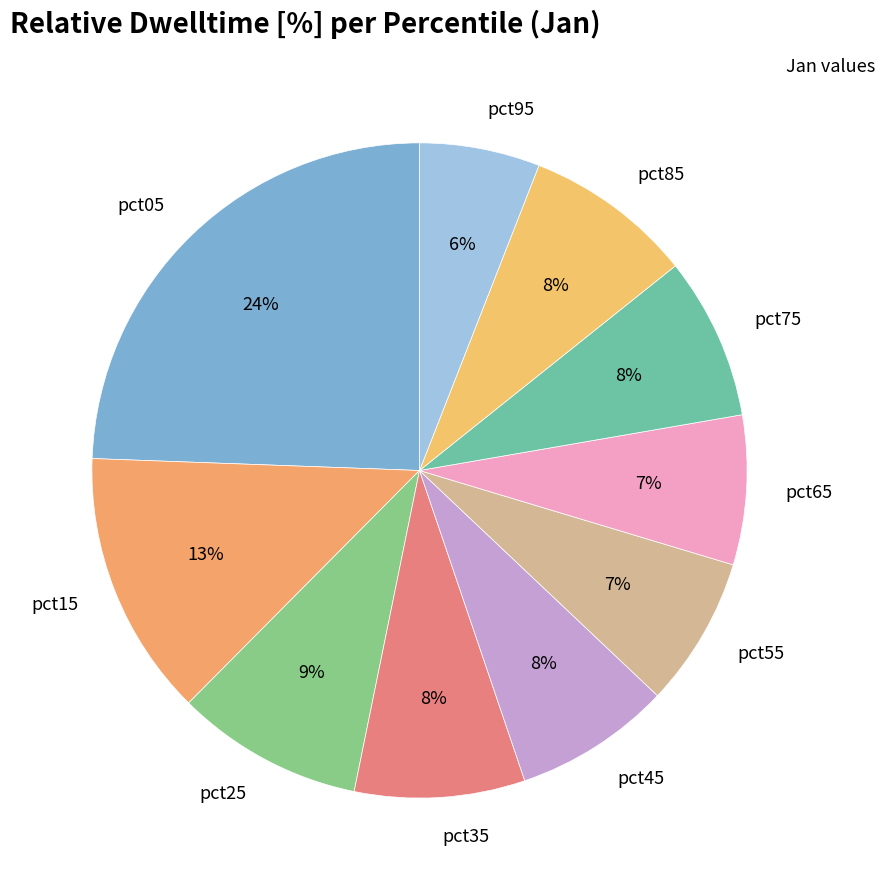

Which has a higher value, pct25 or pct45?

pct25